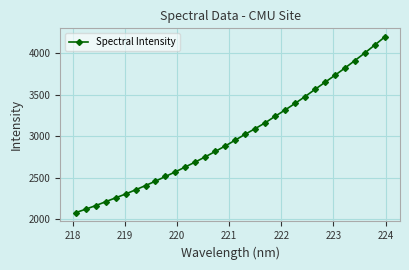

What is the value of the 19th point from the left?

3091.5